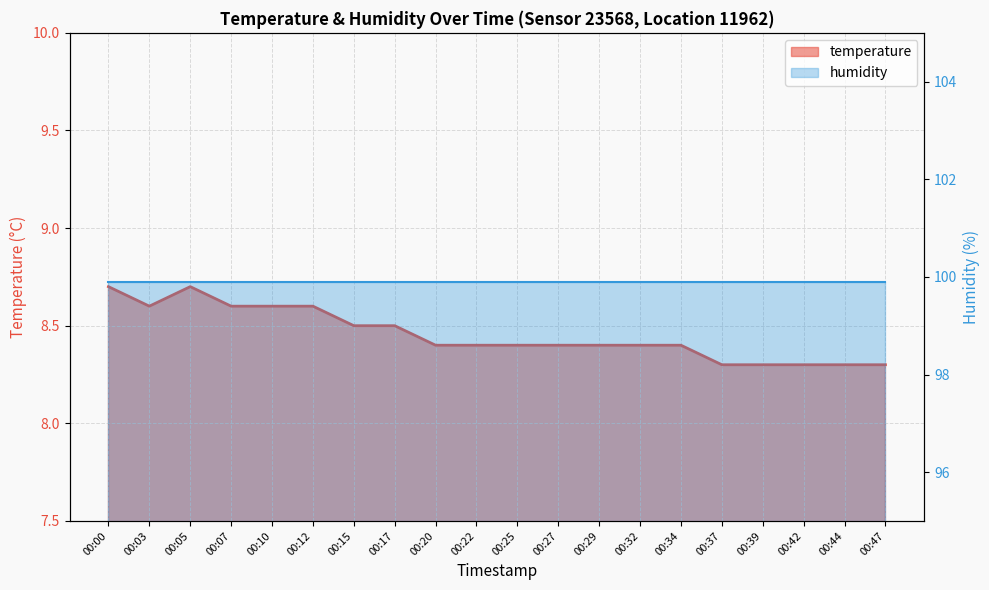

Between 00:32 and 00:27, which is larger?

00:32